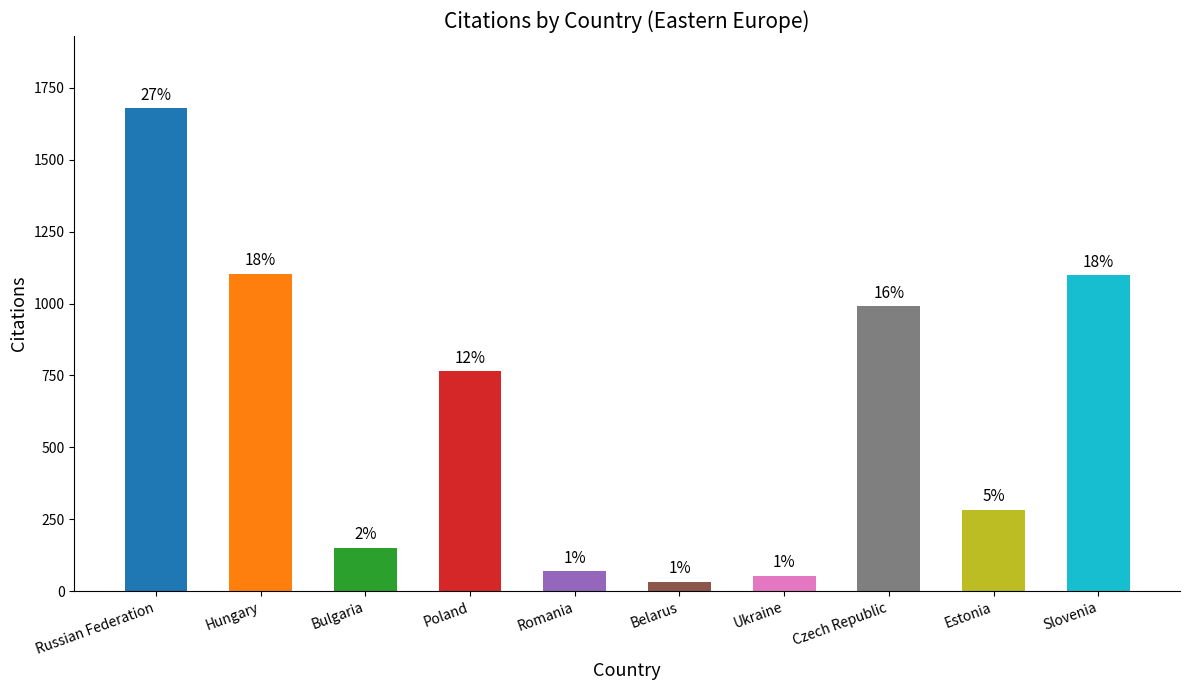

How many bars are there in total?

10